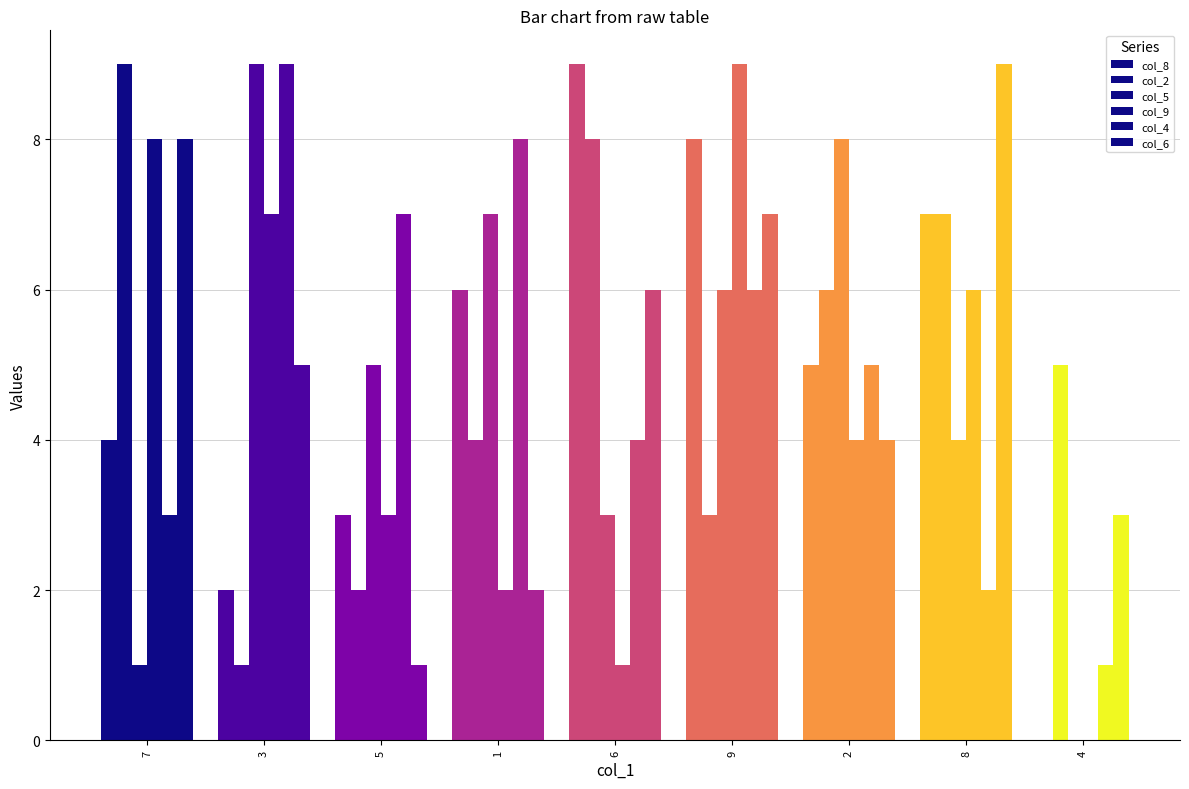

Between 8 and 1, which is larger?

8